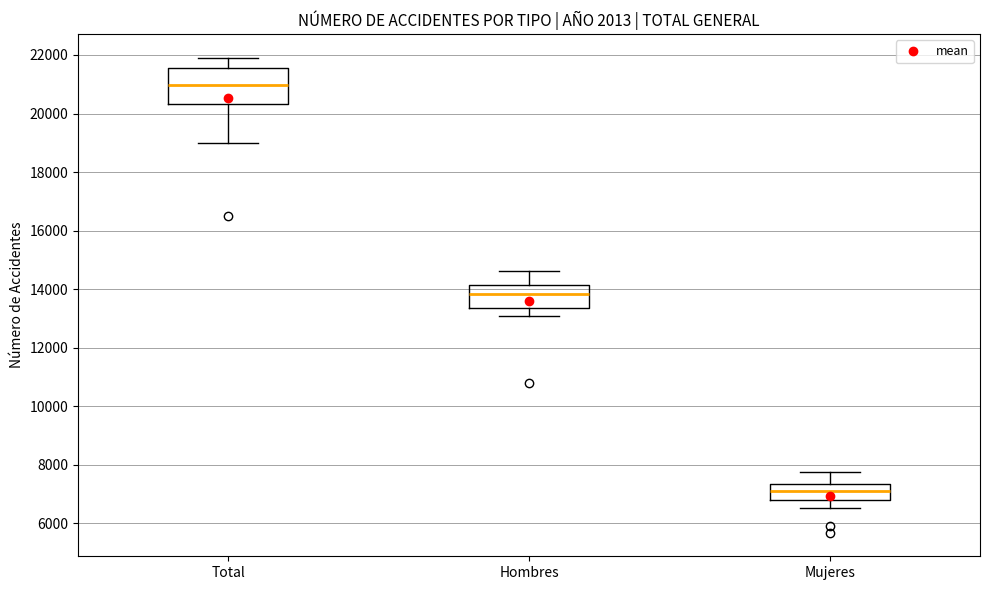

Which box has the lowest median line?

Mujeres